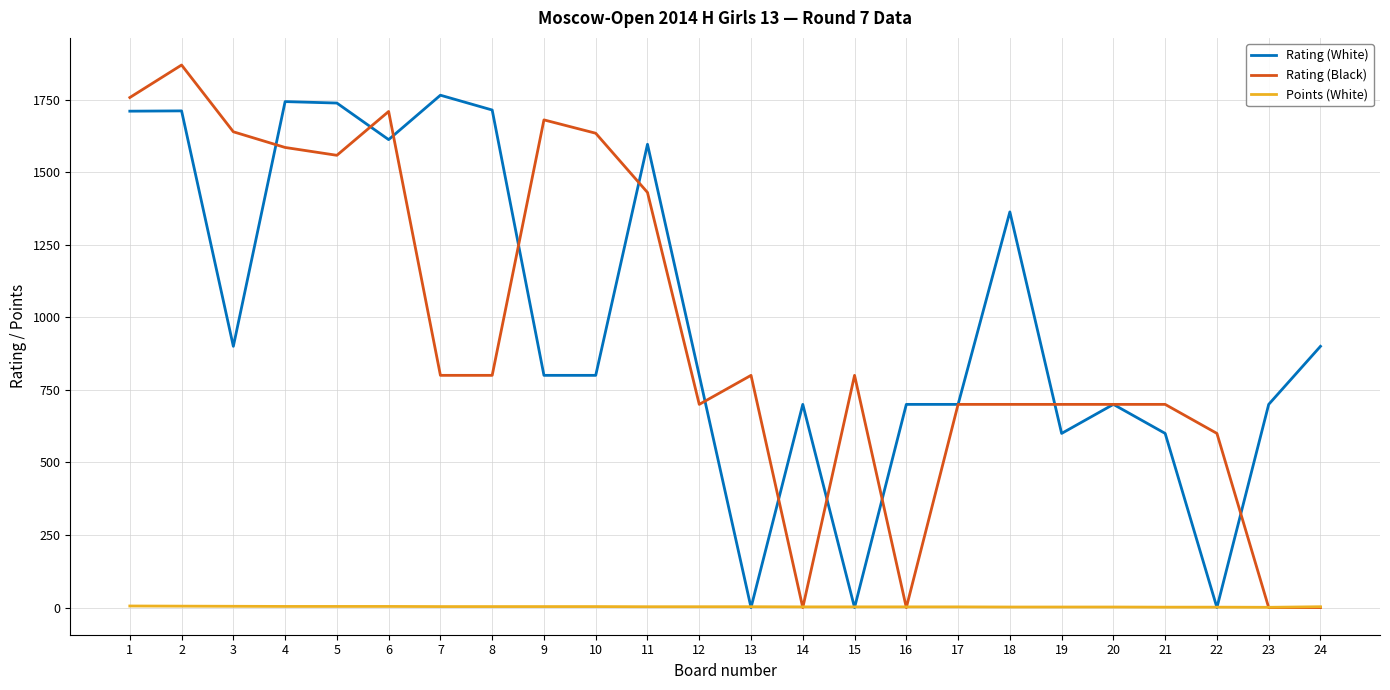

What is the greatest value displayed?

1869.0